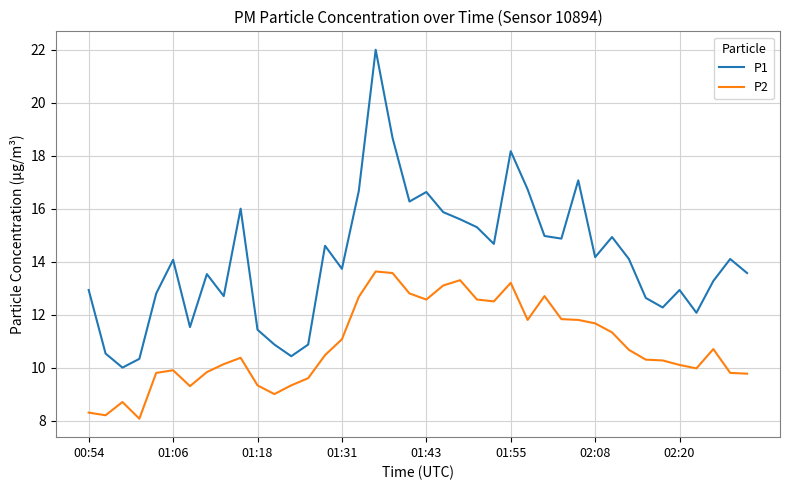

True or false: P2 and P1 cross at least once.

False